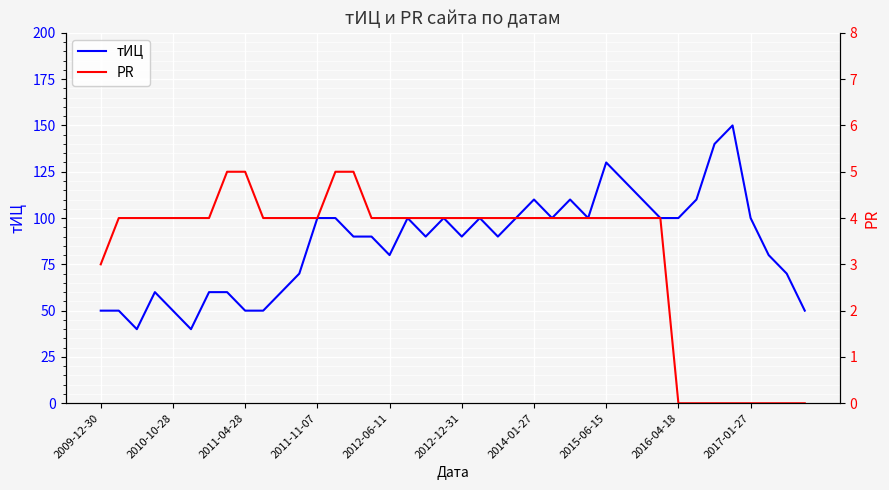

What are all the series names shown in the legend?

тИЦ, PR